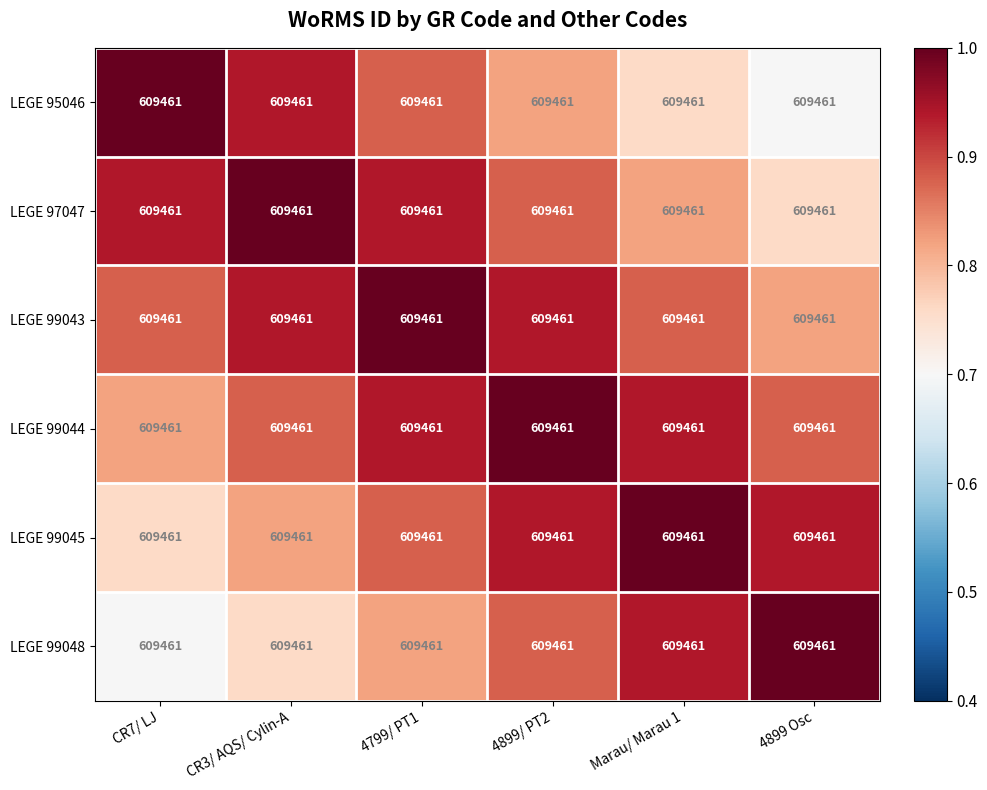

Reading left to right, list all the values displayed in this chart.

LEGE 95046: CR7/ LJ=609461.0	CR3/ AQS/ Cylin-A=609461.0	4799/ PT1=609461.0	4899/ PT2=609461.0	Marau/ Marau 1=609461.0	4899 Osc=609461.0
LEGE 97047: CR7/ LJ=609461.0	CR3/ AQS/ Cylin-A=609461.0	4799/ PT1=609461.0	4899/ PT2=609461.0	Marau/ Marau 1=609461.0	4899 Osc=609461.0
LEGE 99043: CR7/ LJ=609461.0	CR3/ AQS/ Cylin-A=609461.0	4799/ PT1=609461.0	4899/ PT2=609461.0	Marau/ Marau 1=609461.0	4899 Osc=609461.0
LEGE 99044: CR7/ LJ=609461.0	CR3/ AQS/ Cylin-A=609461.0	4799/ PT1=609461.0	4899/ PT2=609461.0	Marau/ Marau 1=609461.0	4899 Osc=609461.0
LEGE 99045: CR7/ LJ=609461.0	CR3/ AQS/ Cylin-A=609461.0	4799/ PT1=609461.0	4899/ PT2=609461.0	Marau/ Marau 1=609461.0	4899 Osc=609461.0
LEGE 99048: CR7/ LJ=609461.0	CR3/ AQS/ Cylin-A=609461.0	4799/ PT1=609461.0	4899/ PT2=609461.0	Marau/ Marau 1=609461.0	4899 Osc=609461.0